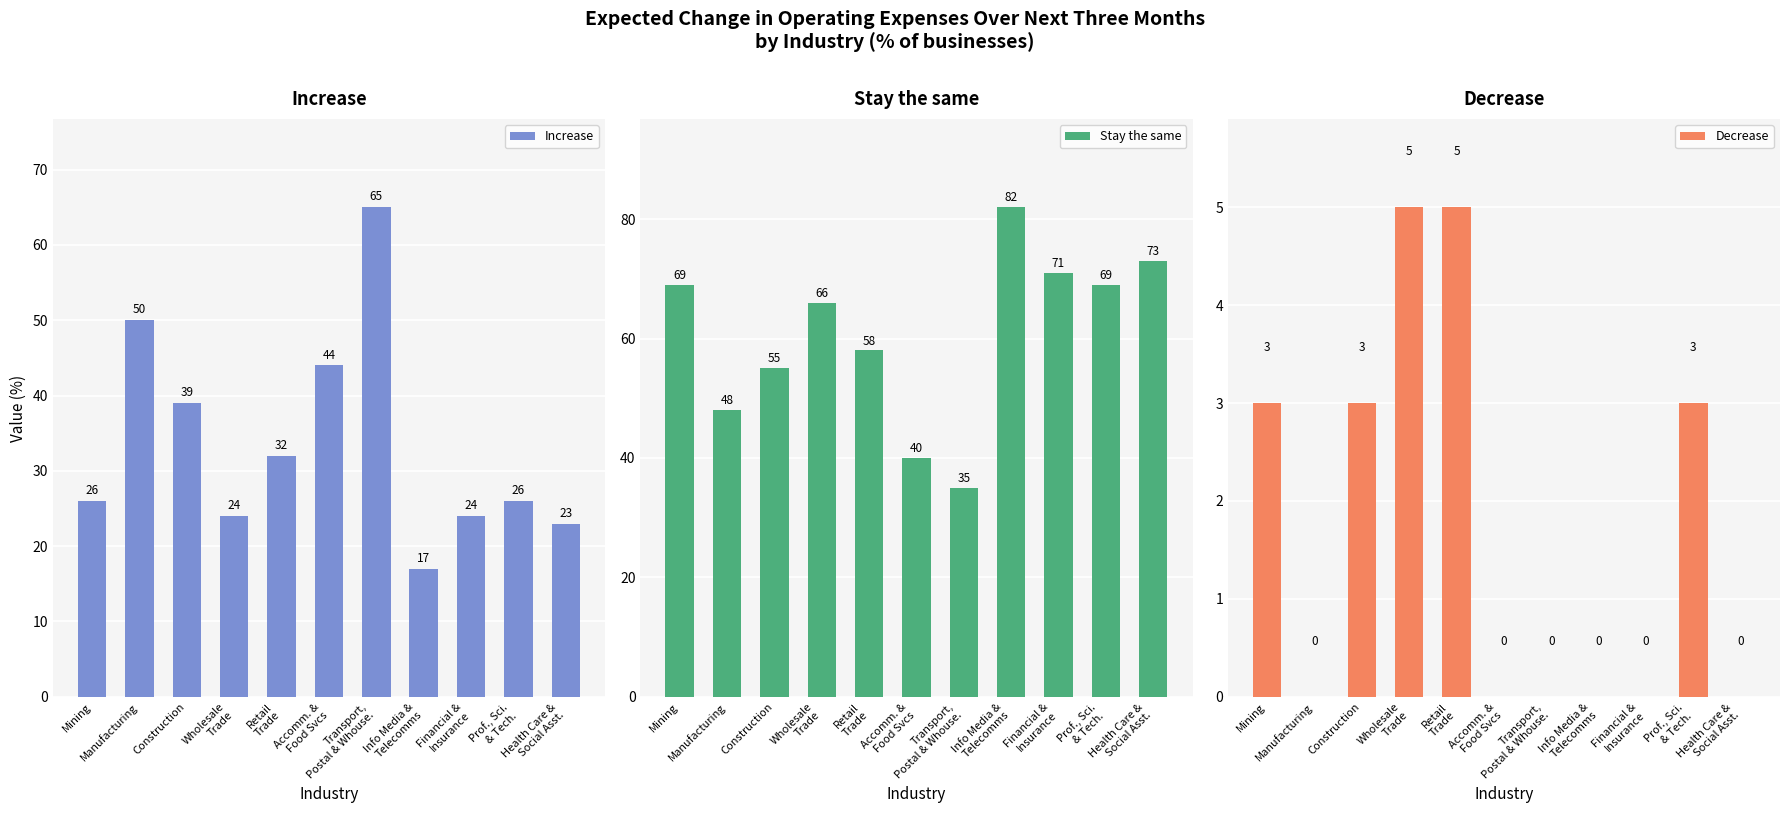

What is the value of the Increase bar at the 3rd from the left?

39